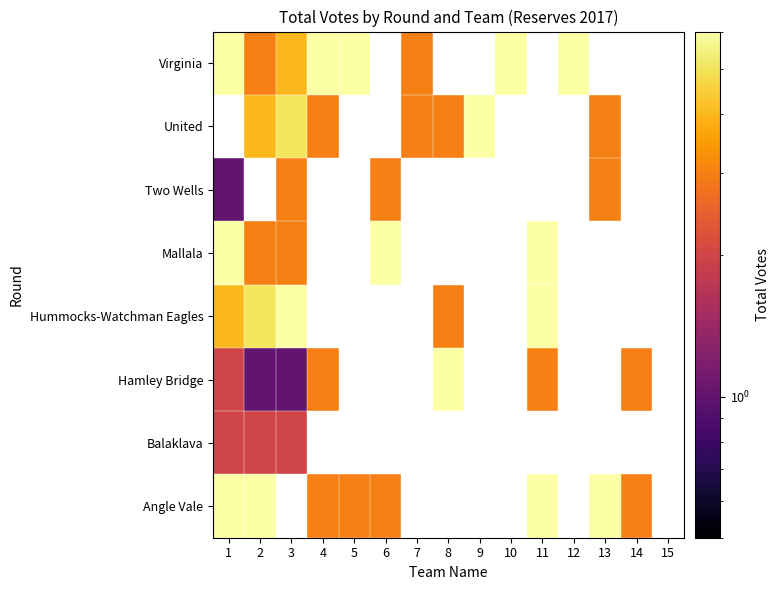

Is the value of Balaklava at 6 greater than the value of Virginia at 14?

No